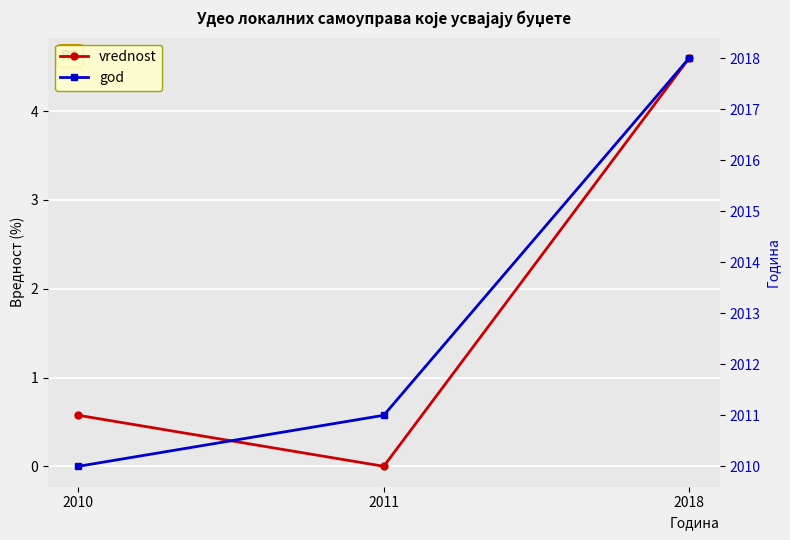

The value of god at 2018 is 2018.0. True or false?

True